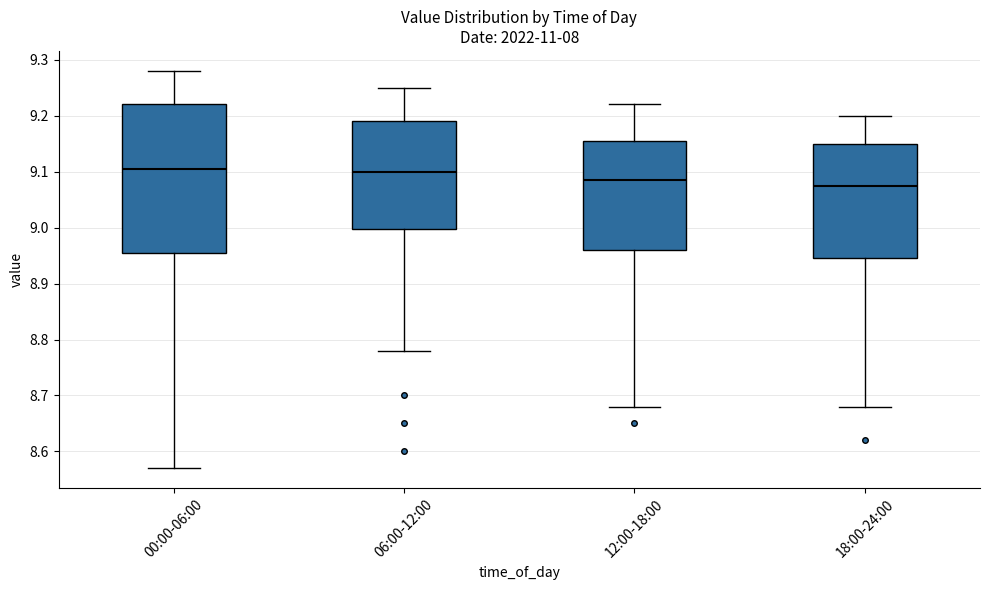

Reading left to right, read every box against the y-axis: the position of its median line, the range the box covers, and the ends of its whiskers. The values are not printed on the chart, so give them approximately, as read against the axis.

00:00-06:00: median 9.11, box 8.96 to 9.22, whiskers 8.57 to 9.28
06:00-12:00: median 9.10, box 9.00 to 9.19, whiskers 8.78 to 9.25
12:00-18:00: median 9.09, box 8.96 to 9.16, whiskers 8.68 to 9.22
18:00-24:00: median 9.08, box 8.95 to 9.15, whiskers 8.68 to 9.20